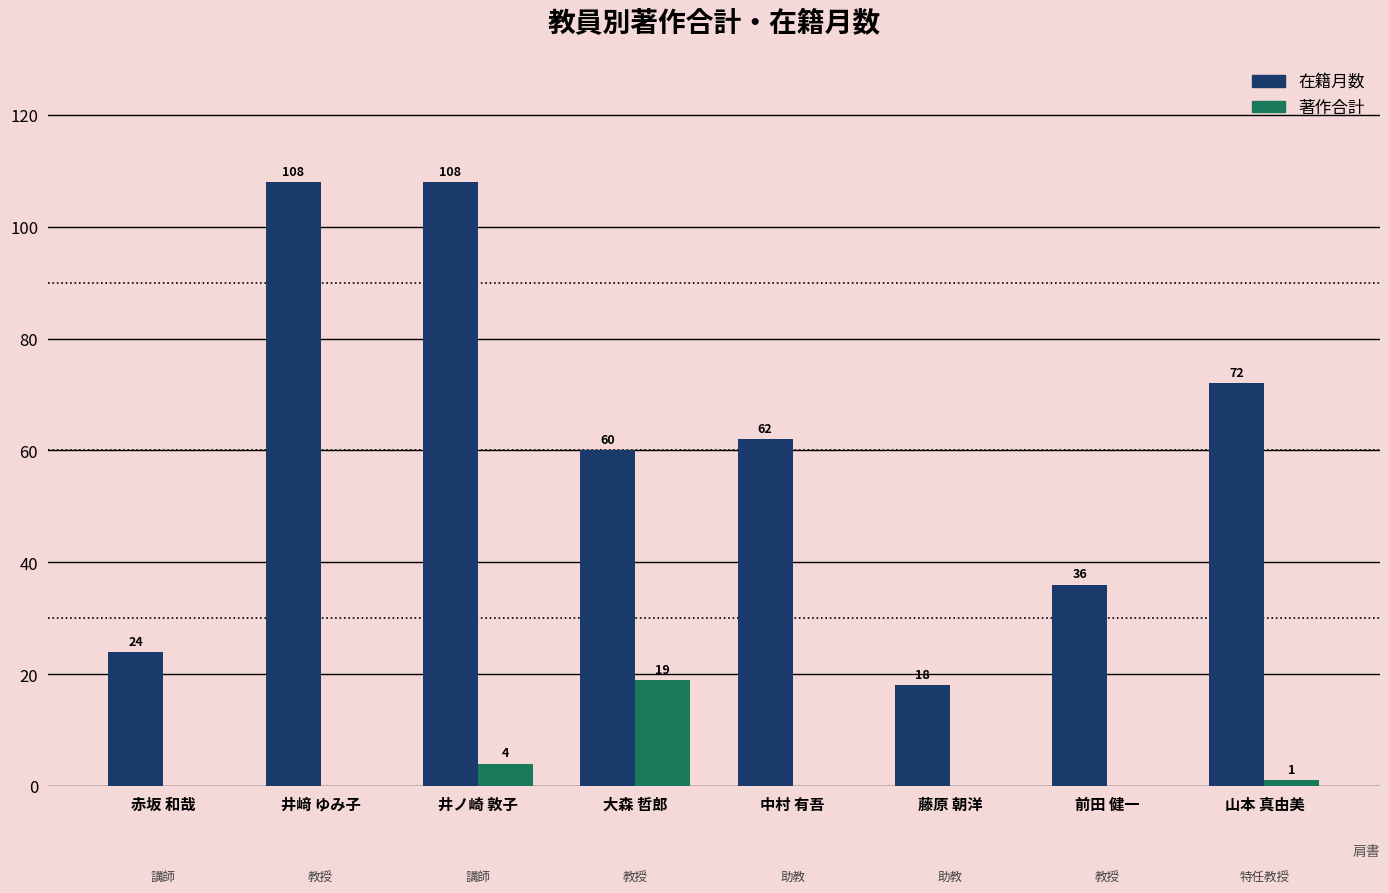

How many groups of bars are there?

8